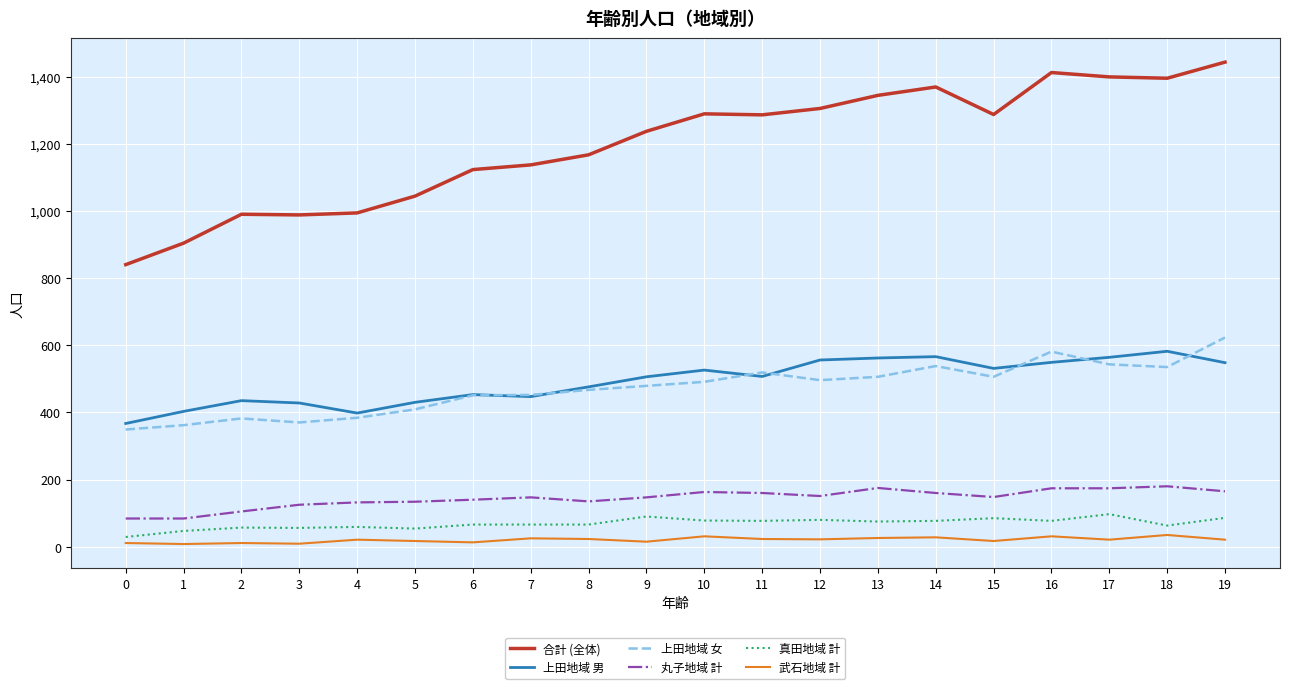

Which series has the largest range (max minus min)?

合計 (全体)